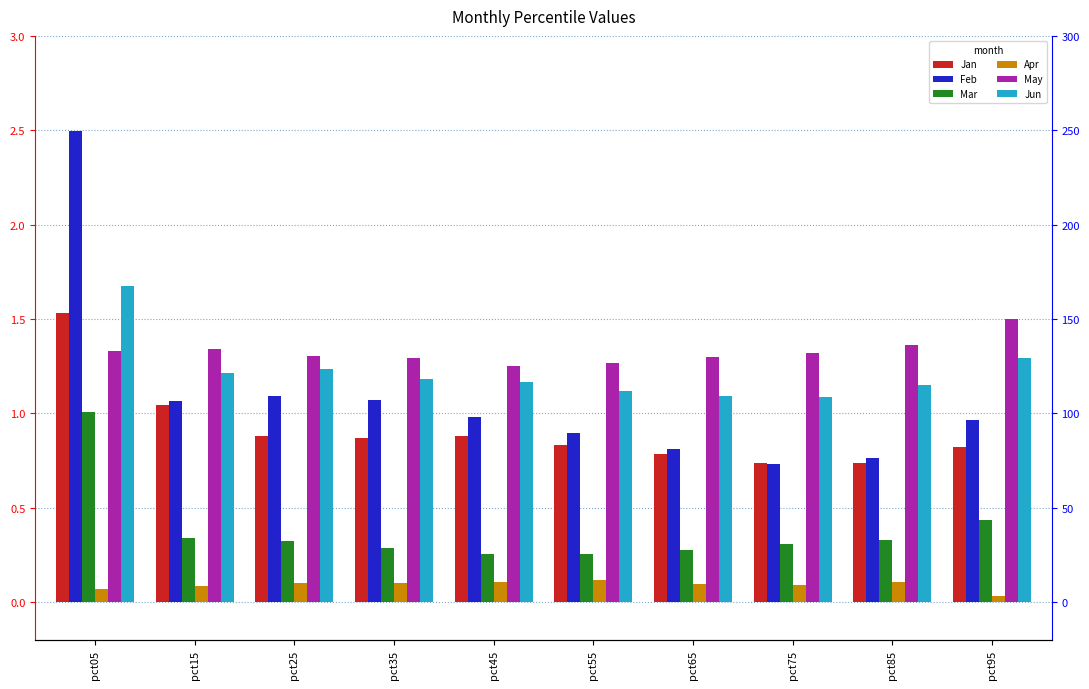

Reading right to left, extract all data points from this chart.

Jan: pct95=0.8	pct85=0.7	pct75=0.7	pct65=0.8	pct55=0.8	pct45=0.9	pct35=0.9	pct25=0.9	pct15=1.0	pct05=1.5
Feb: pct95=1.0	pct85=0.8	pct75=0.7	pct65=0.8	pct55=0.9	pct45=1.0	pct35=1.1	pct25=1.1	pct15=1.1	pct05=2.5
Mar: pct95=0.4	pct85=0.3	pct75=0.3	pct65=0.3	pct55=0.3	pct45=0.3	pct35=0.3	pct25=0.3	pct15=0.3	pct05=1.0
Apr: pct95=0.0	pct85=0.1	pct75=0.1	pct65=0.1	pct55=0.1	pct45=0.1	pct35=0.1	pct25=0.1	pct15=0.1	pct05=0.1
May: pct95=1.5	pct85=1.4	pct75=1.3	pct65=1.3	pct55=1.3	pct45=1.3	pct35=1.3	pct25=1.3	pct15=1.3	pct05=1.3
Jun: pct95=1.3	pct85=1.2	pct75=1.1	pct65=1.1	pct55=1.1	pct45=1.2	pct35=1.2	pct25=1.2	pct15=1.2	pct05=1.7